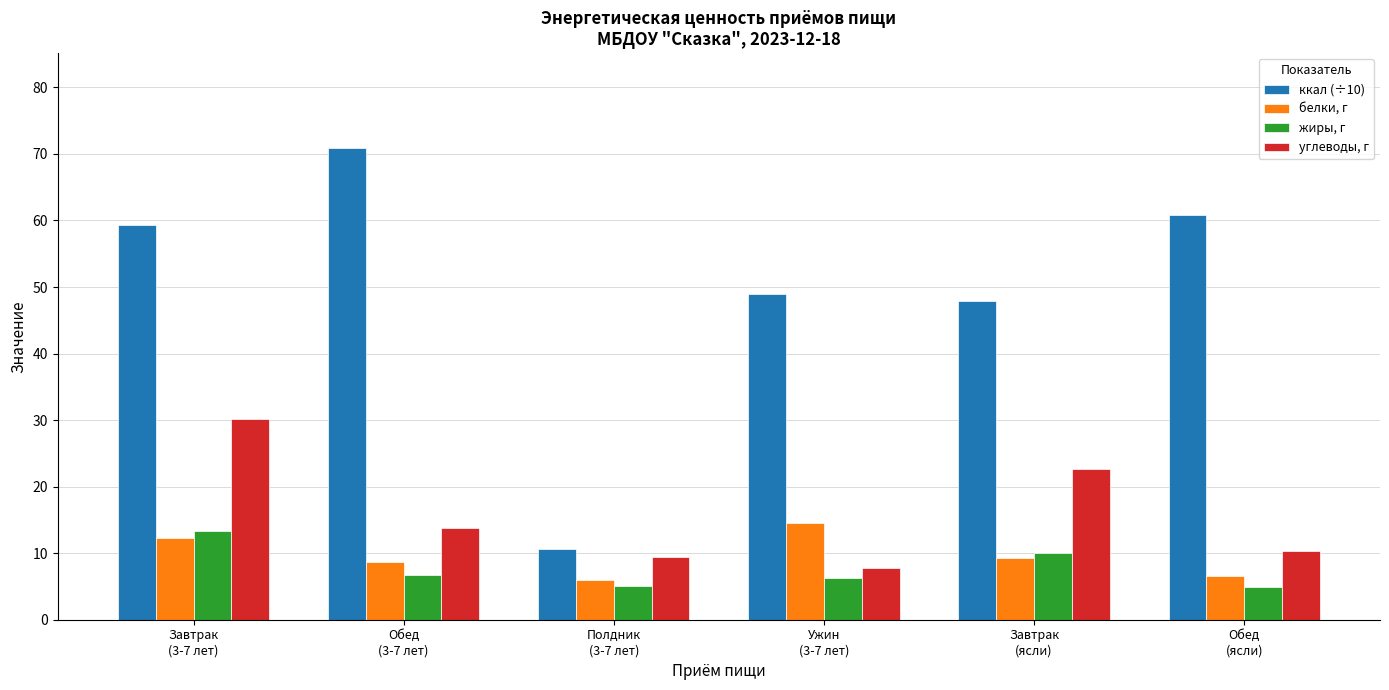

What is the difference between the highest and lowest values at Обед
(3-7 лет)?

64.3